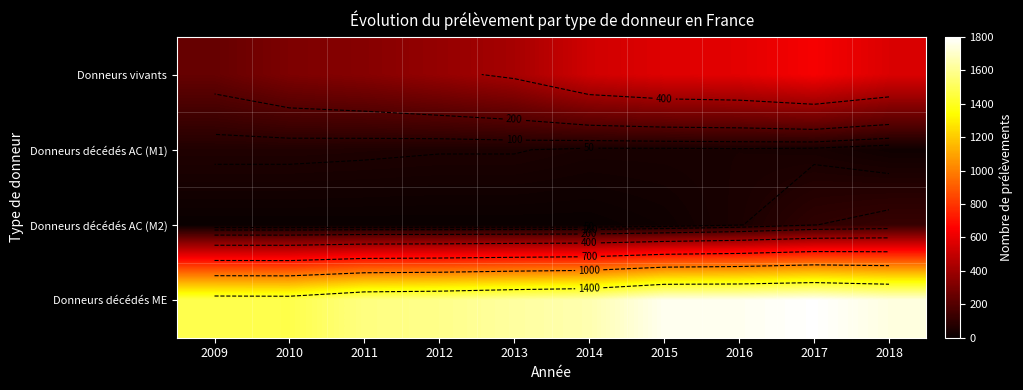

At which category is the sum across all series the highest?

2017